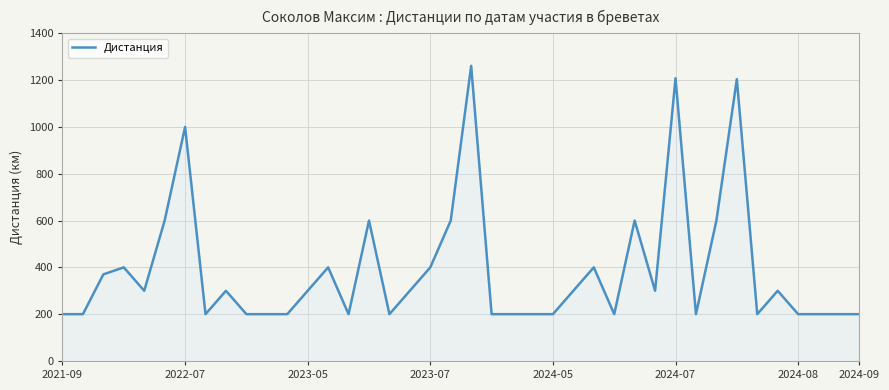

What is the maximum value shown in the chart?

1261